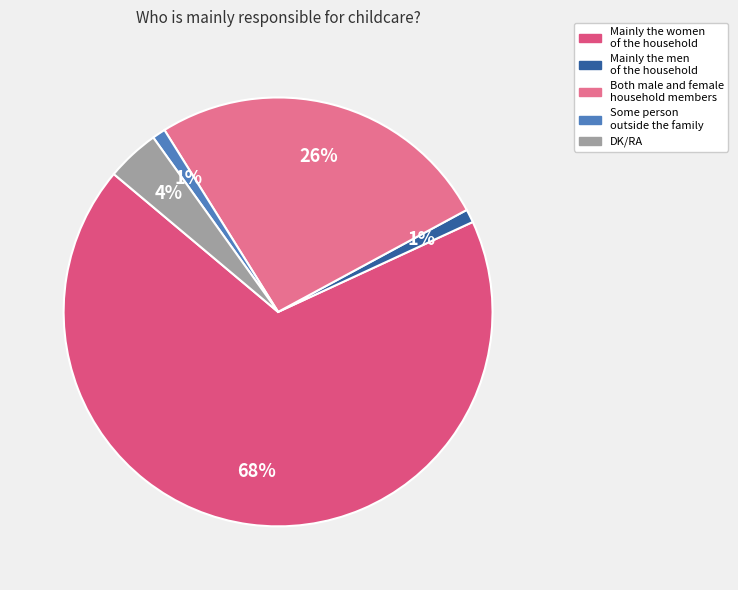

Count the number of slices in the pie.

5